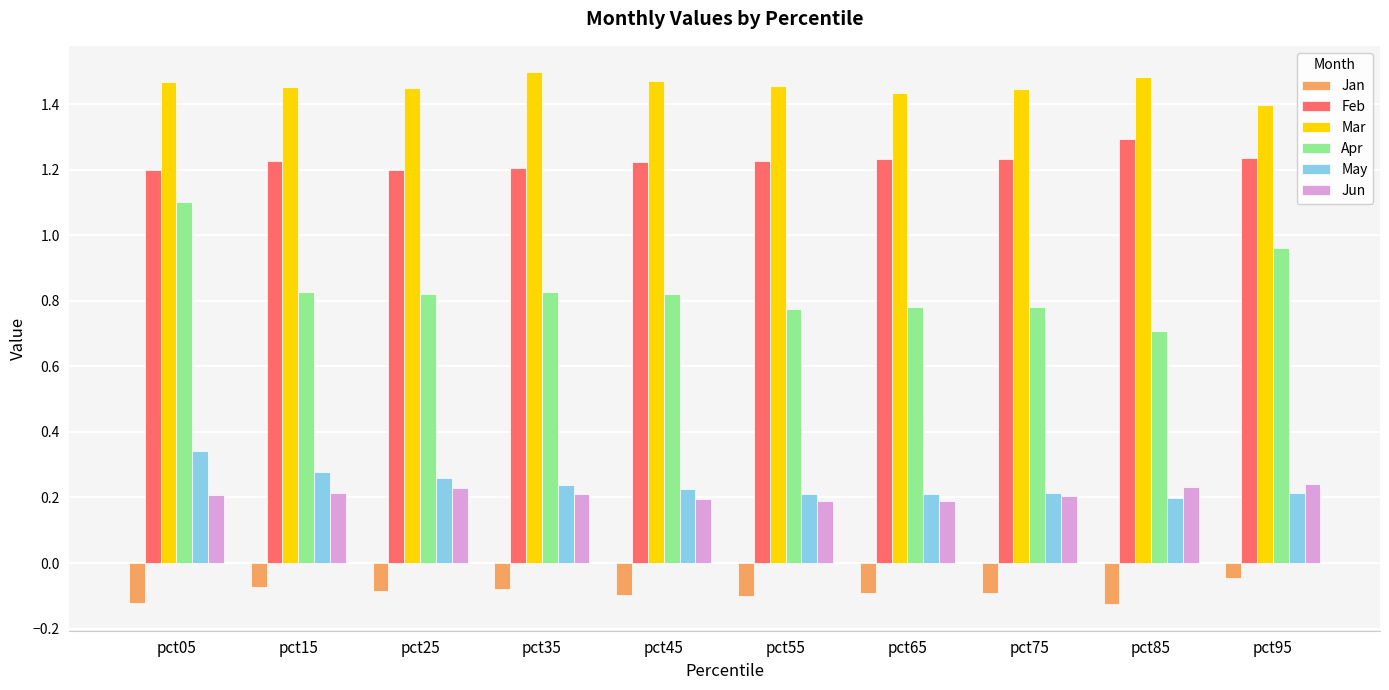

Which series changed the most between pct05 and pct25?

Apr